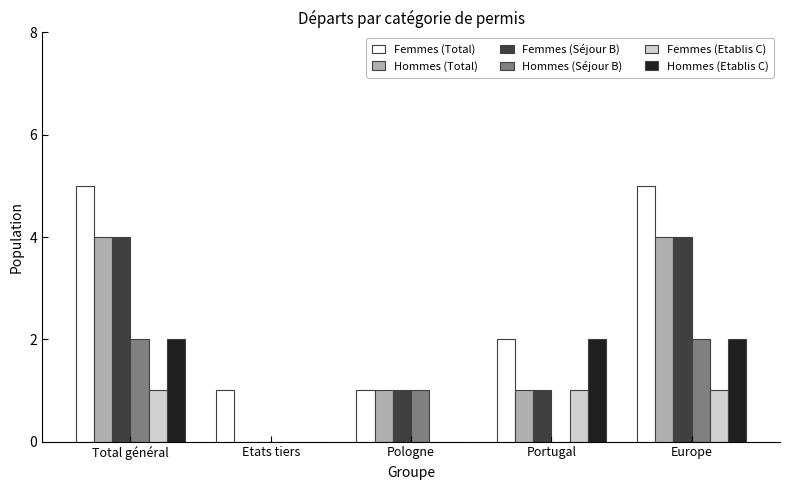

Is the value of Femmes (Etablis C) at Portugal greater than the value of Hommes (Etablis C) at Europe?

No